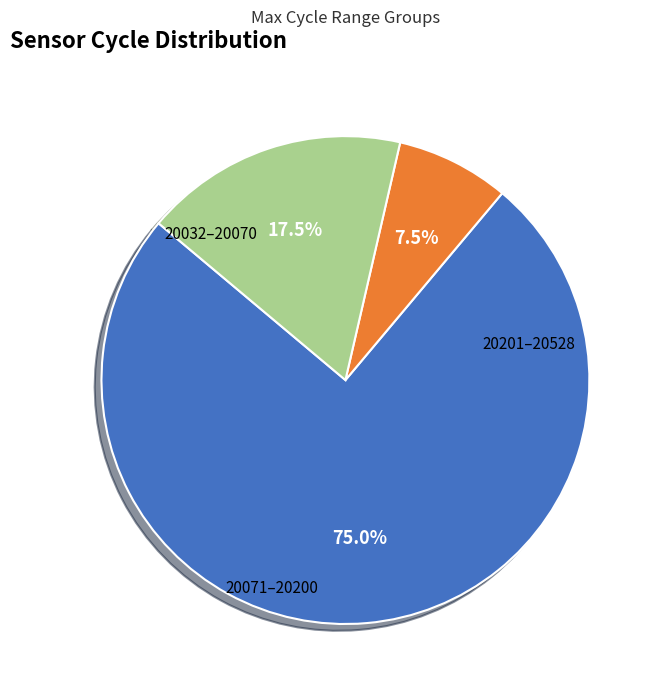

Is there any slice that represents more than half of the pie?

Yes